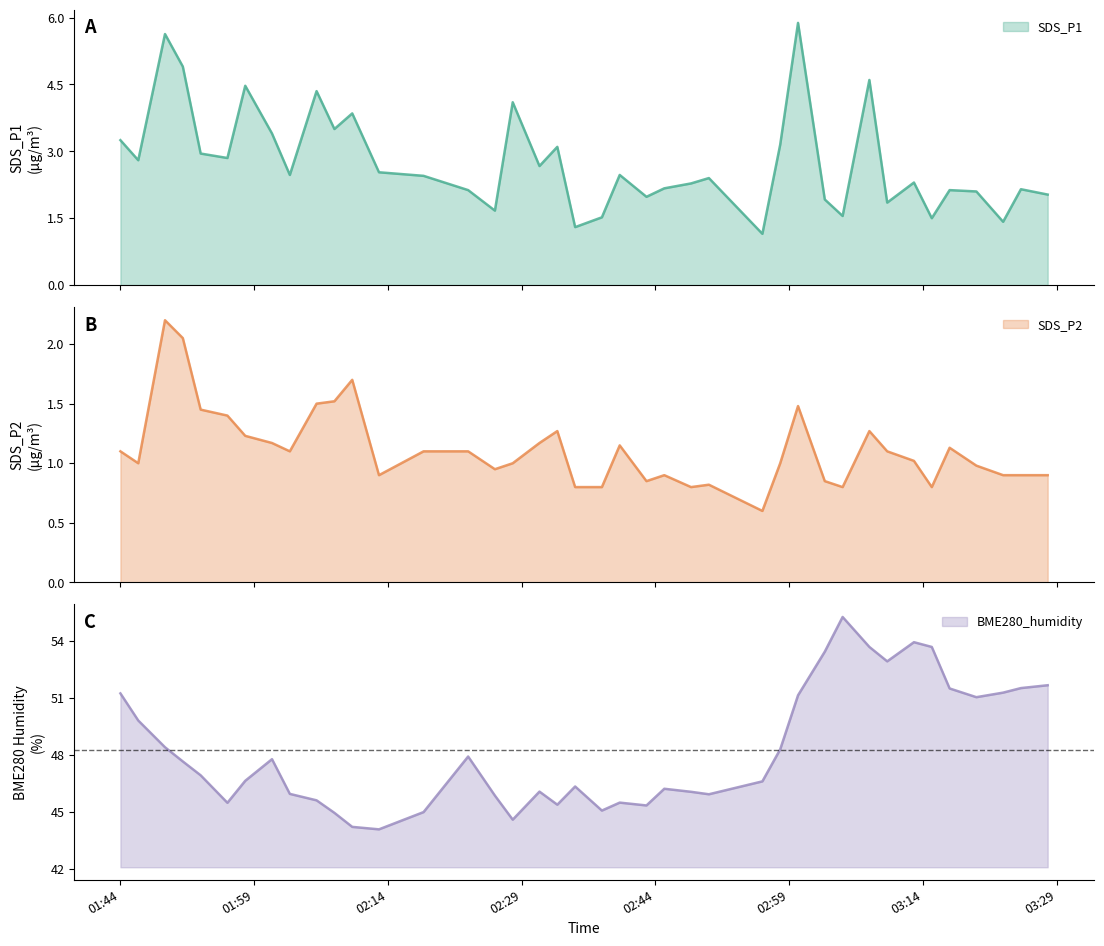

Is the value of BME280_humidity at 2022/01/14 02:56 greater than the value of SDS_P2 at 2022/01/14 03:15?

Yes